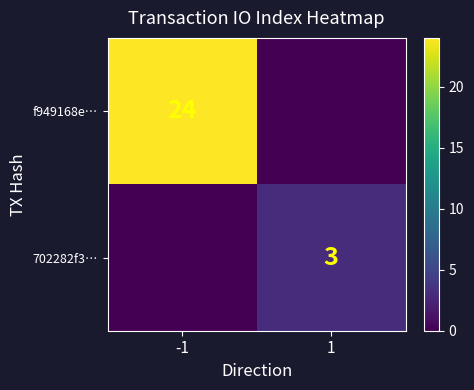

What is the approximate value of 702282f3… at 1?

3